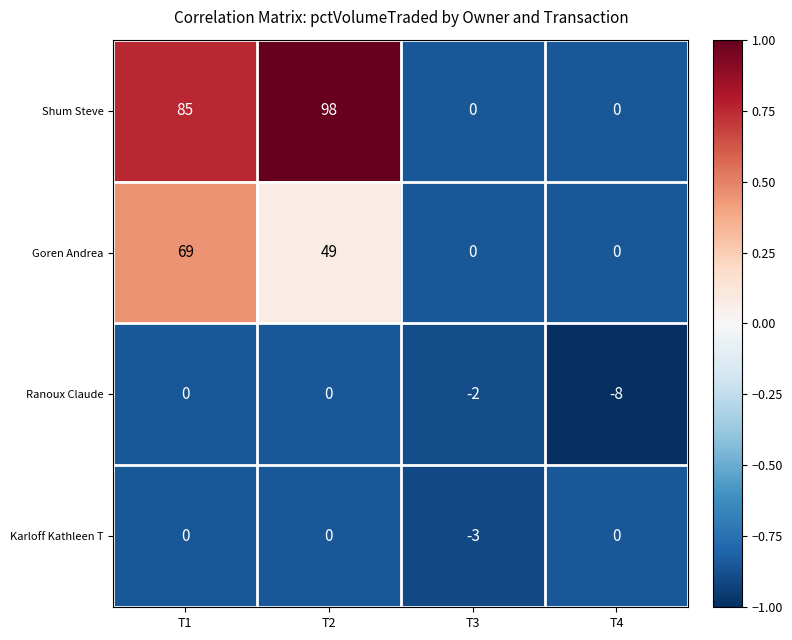

Where is Ranoux Claude nearest to the value -4?

T3